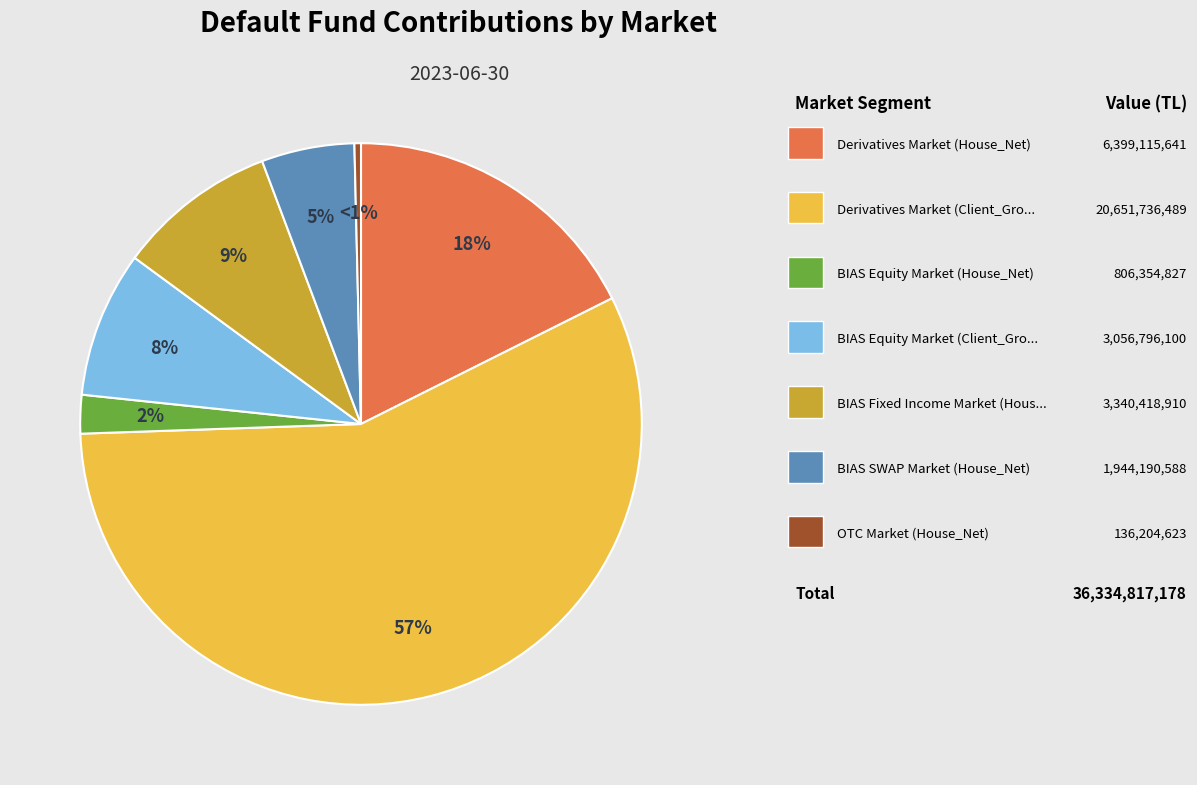

What percentage is NOT represented by BIAS Equity Market (Client_Gross)?

91.6%